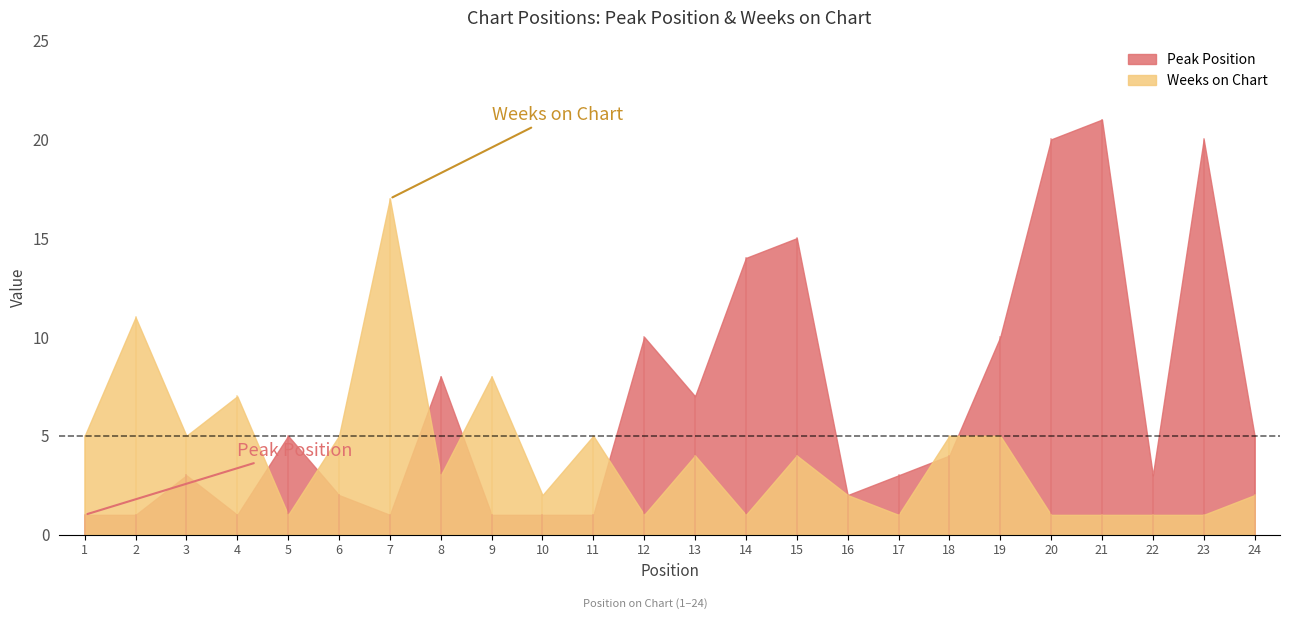

In Peak Position, how many points are higher than both neighbors (excluding endpoints)?

7